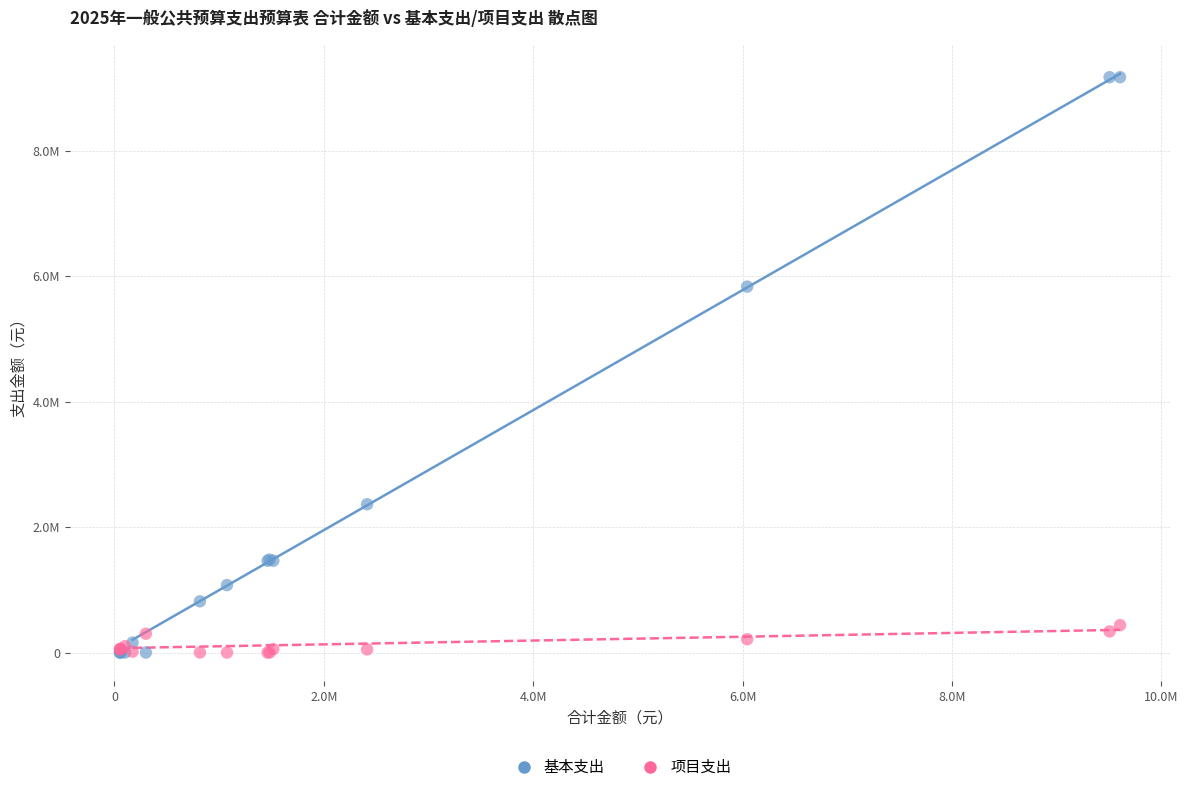

Which series has the largest Y range (max minus min)?

基本支出